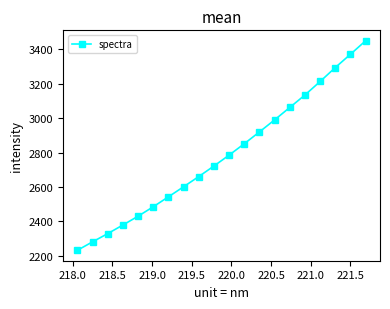

What is the greatest value displayed?

3449.9